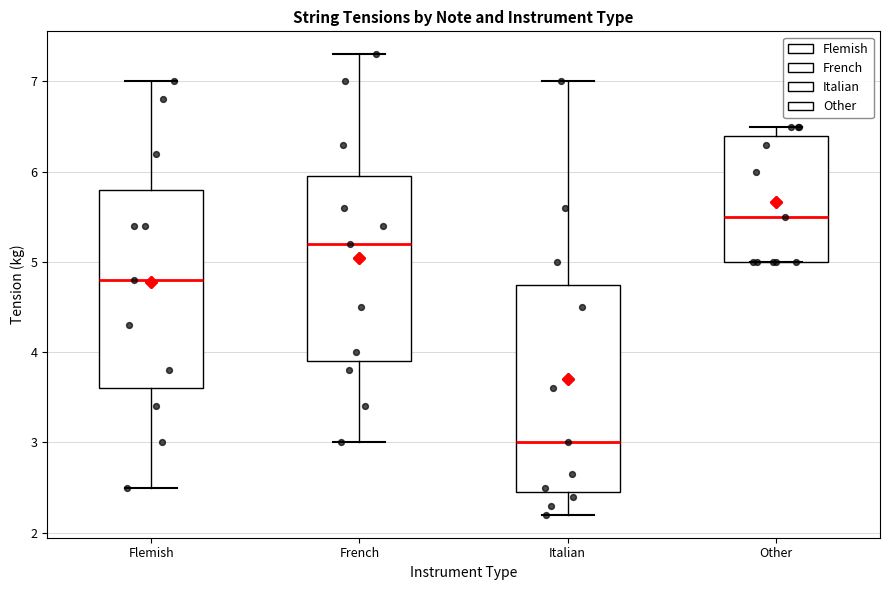

Which box has the highest median line?

Other